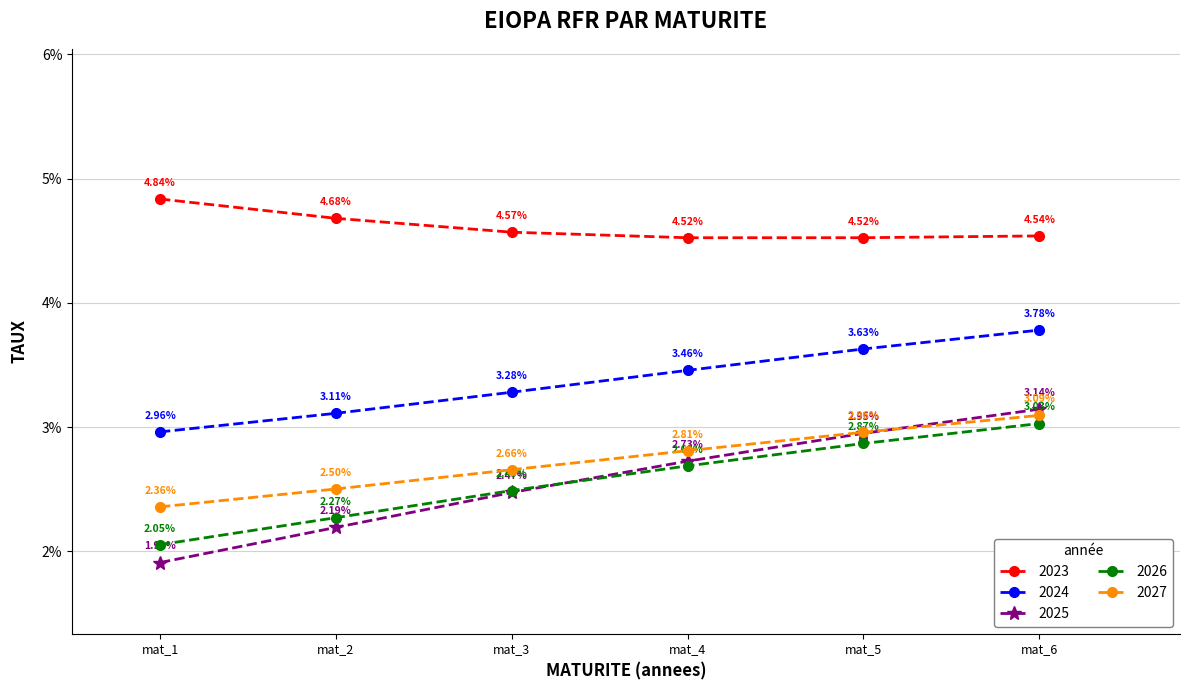

What are all the series names shown in the legend?

2023, 2024, 2025, 2026, 2027